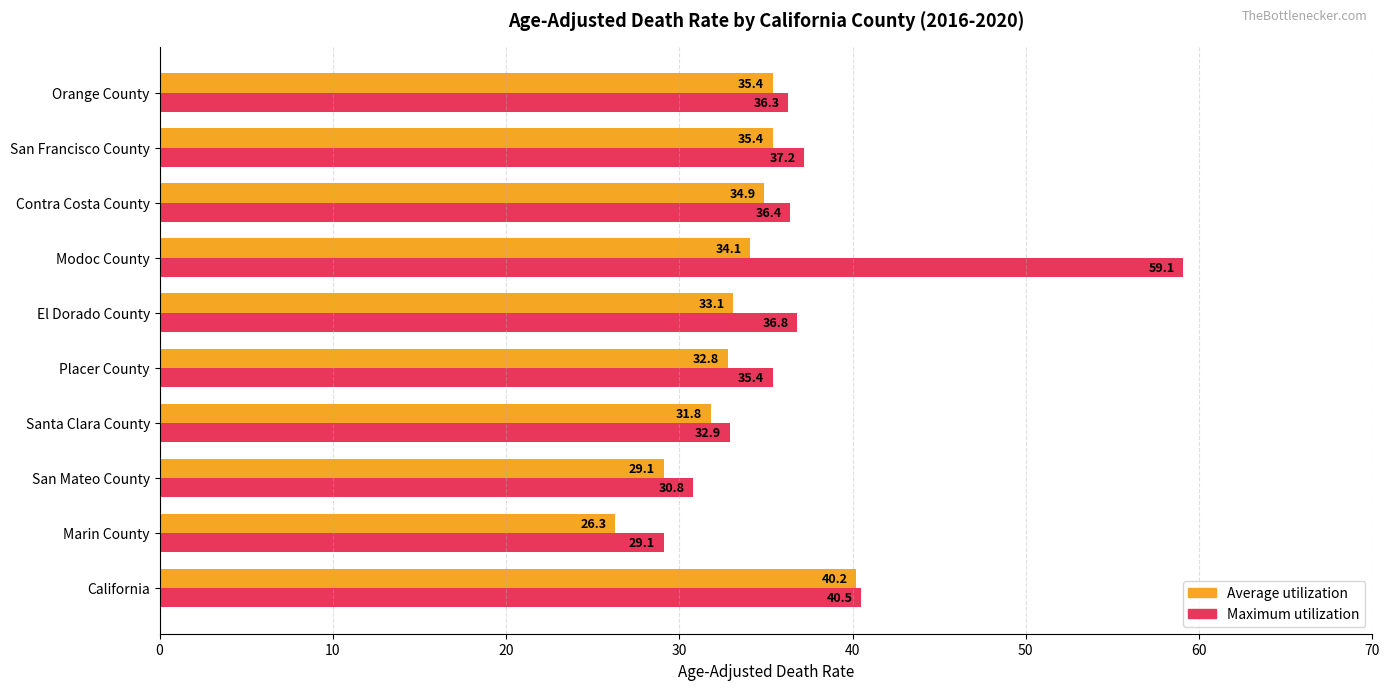

Read the Maximum utilization value at Modoc County.

59.1